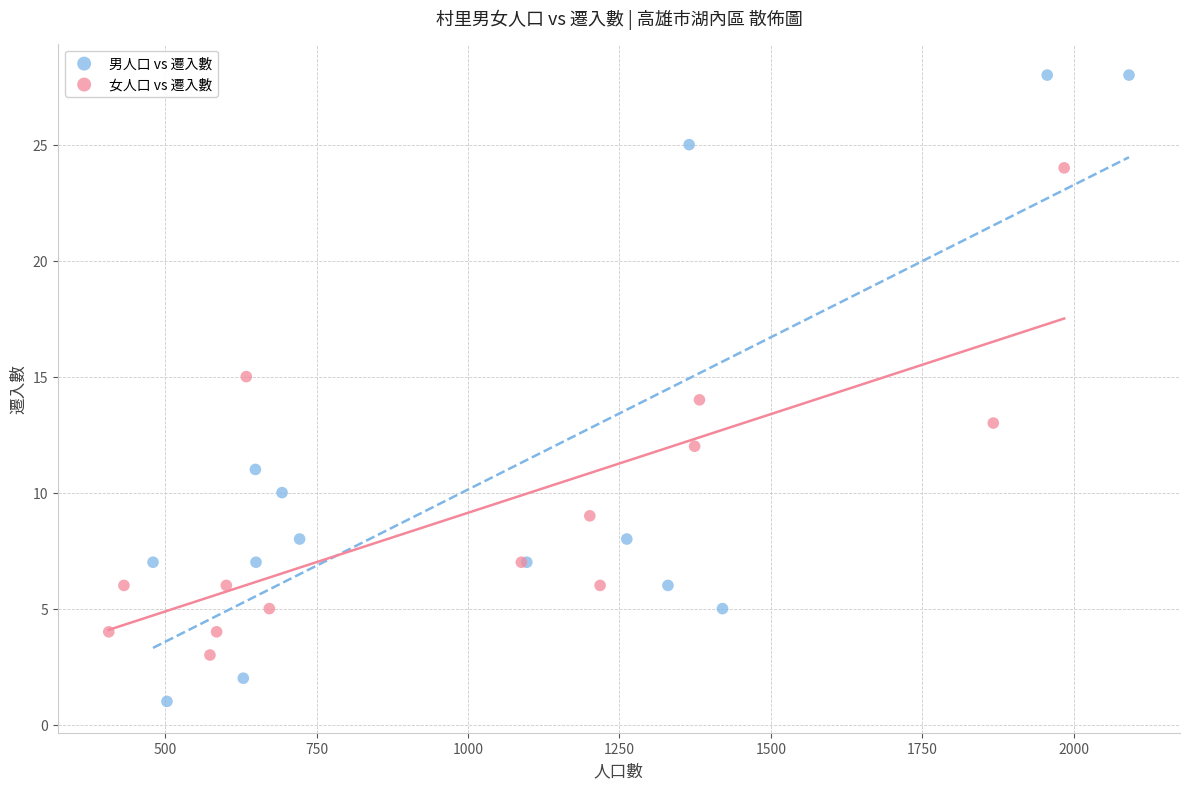

Which series contains the lowest Y value?

男人口 vs 遷入數